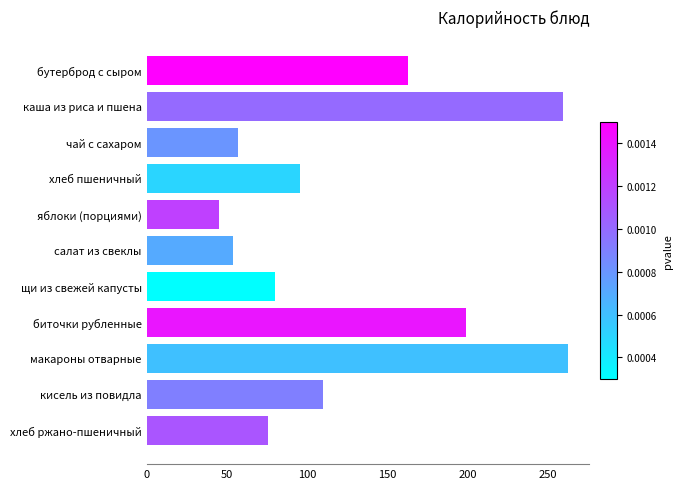

Where is the data nearest to the value 153?

бутерброд с сыром